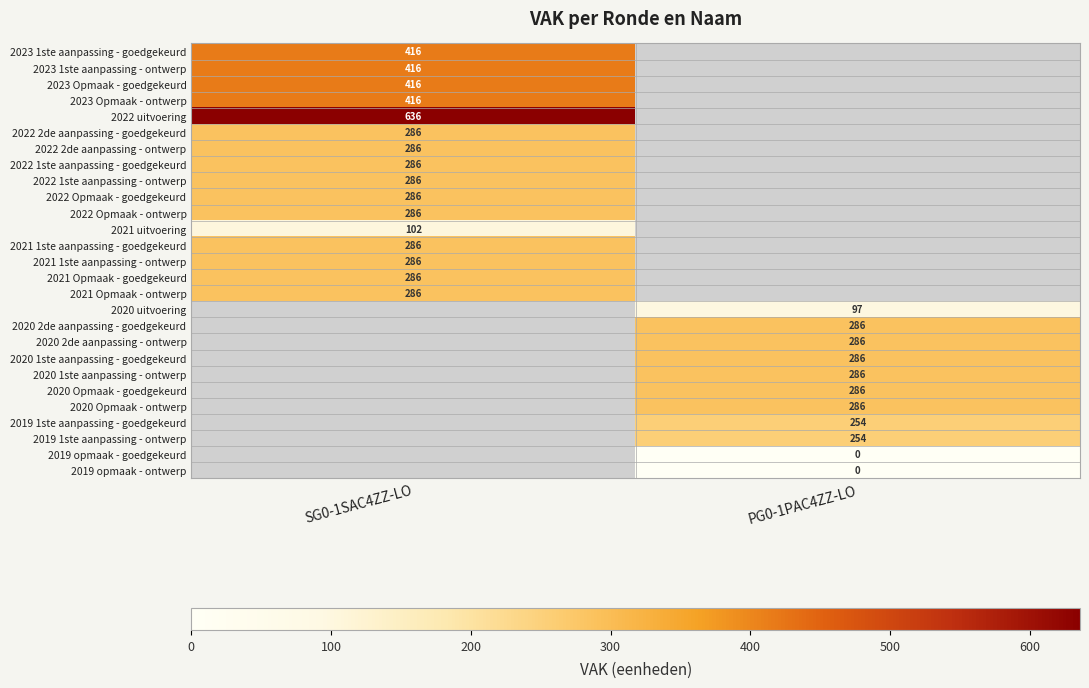

The 2021 Opmaak - goedgekeurd series shows 82 at SG0-1SAC4ZZ-LO. True or false?

False